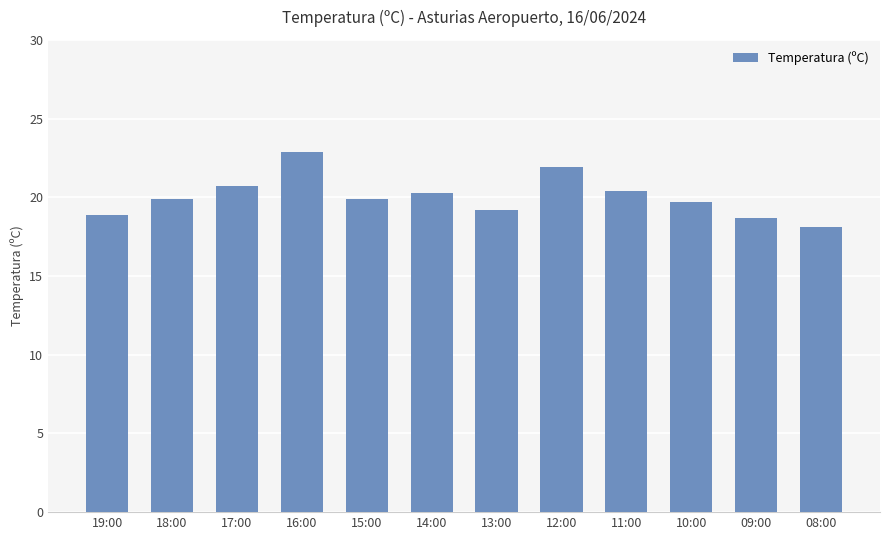

What is the change in value from 14:00 to 08:00?

-2.2